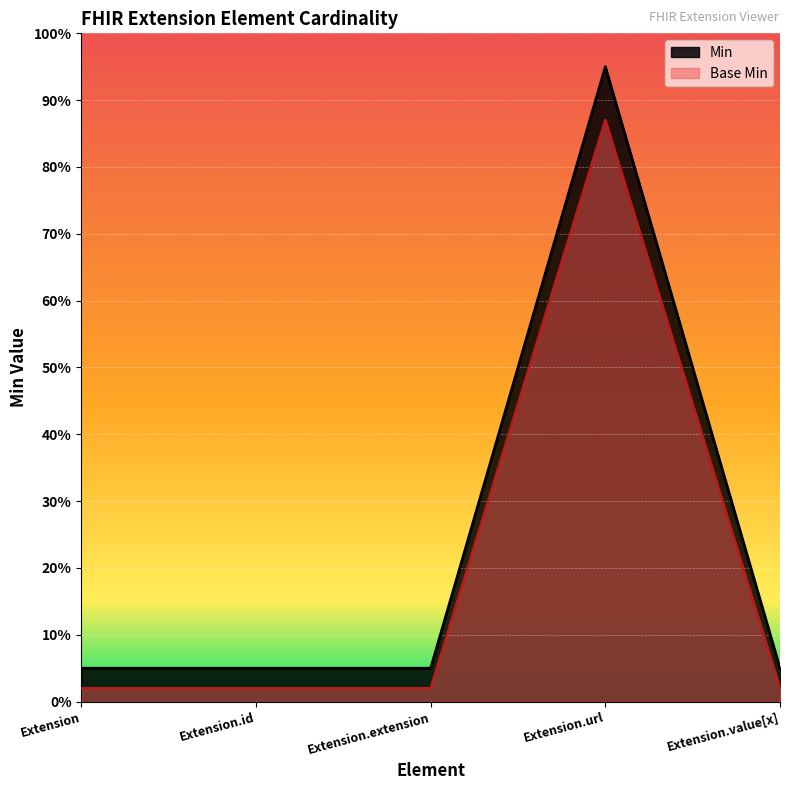

What is the label of the 4th point from the right?

Extension.id